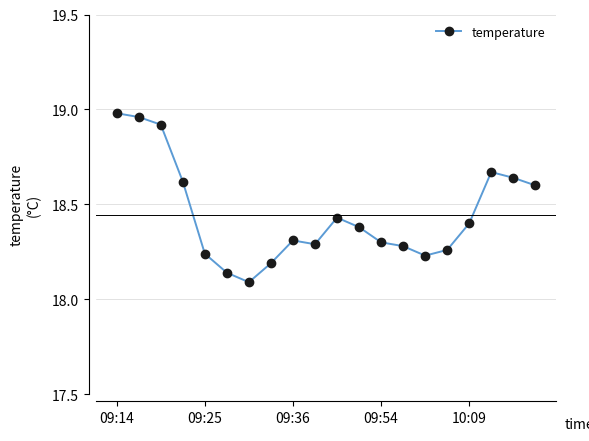

What is the difference between the second highest and second lowest values?

0.8